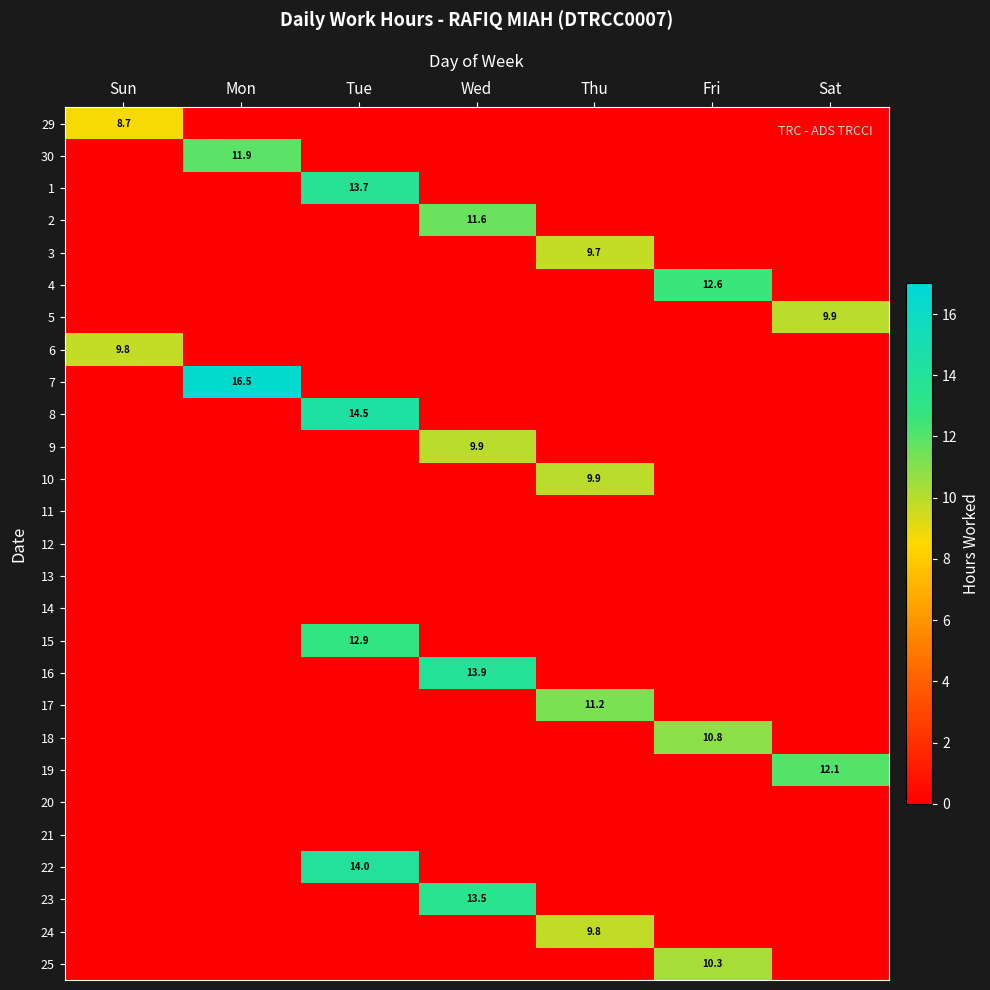

Is it true that 7 equals 16.5 at Mon?

True